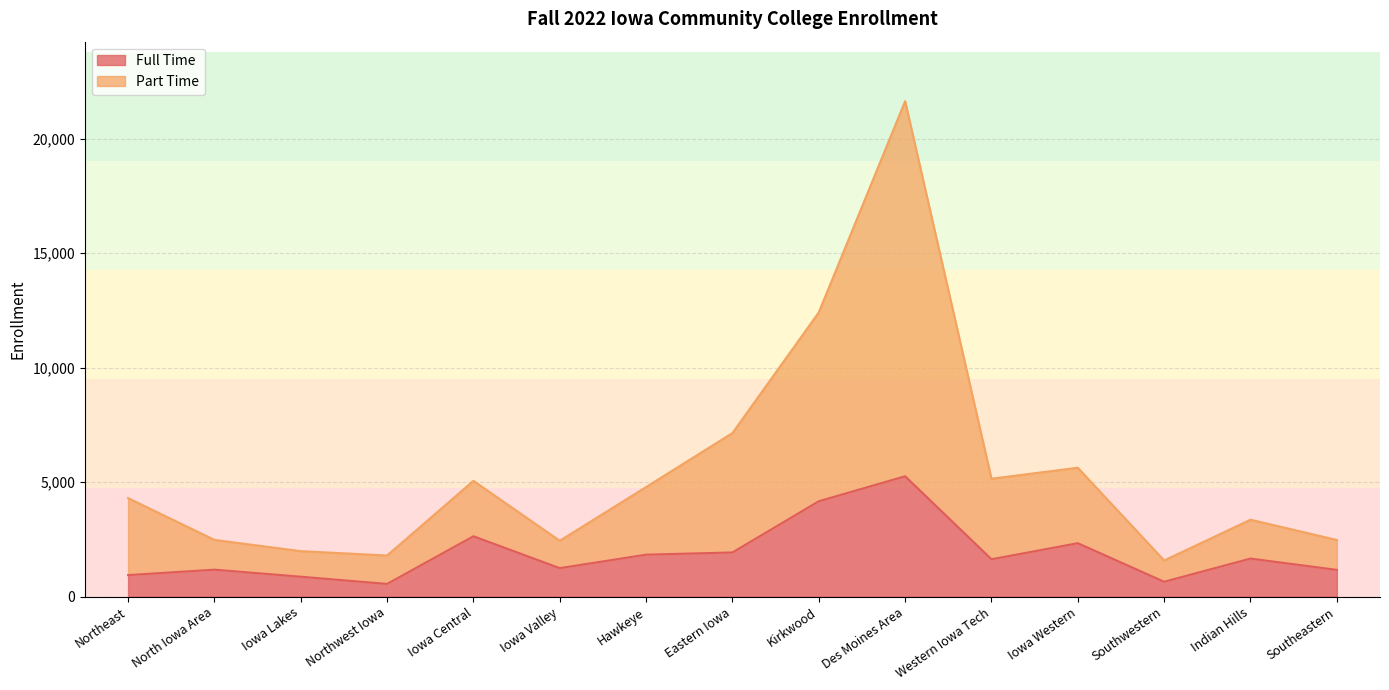

List the labels in order of Full Time value, largest first.

Des Moines Area, Kirkwood, Iowa Central, Iowa Western, Eastern Iowa, Hawkeye, Indian Hills, Western Iowa Tech, Iowa Valley, North Iowa Area, Southeastern, Northeast, Iowa Lakes, Southwestern, Northwest Iowa